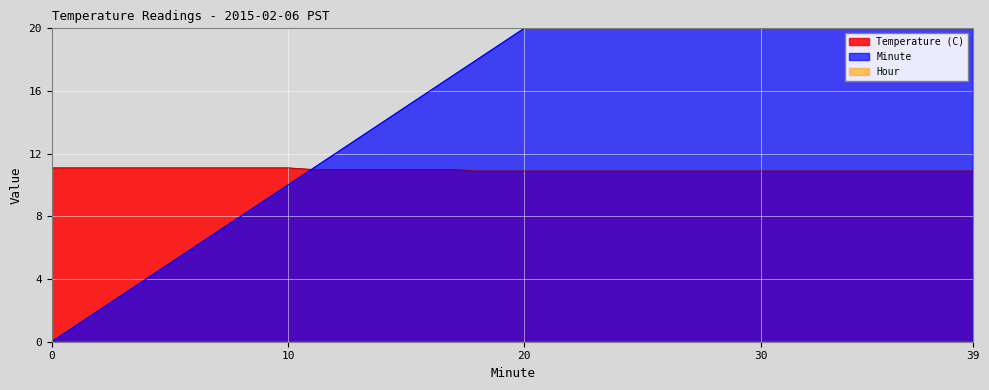

Does the chart display data point markers on the line(s)?

No